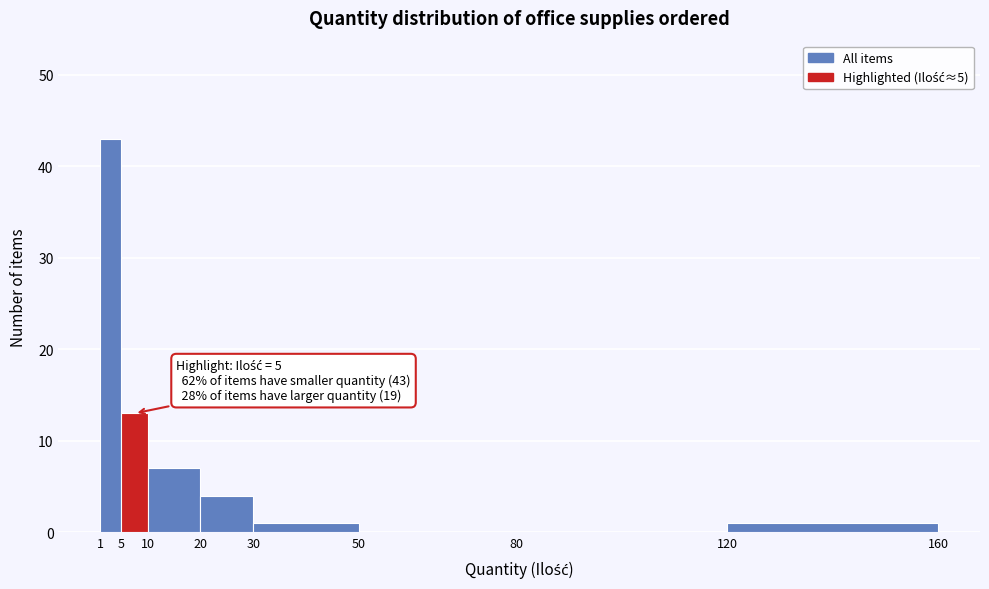

Which range on the x-axis has the tallest bar?

1 to 5